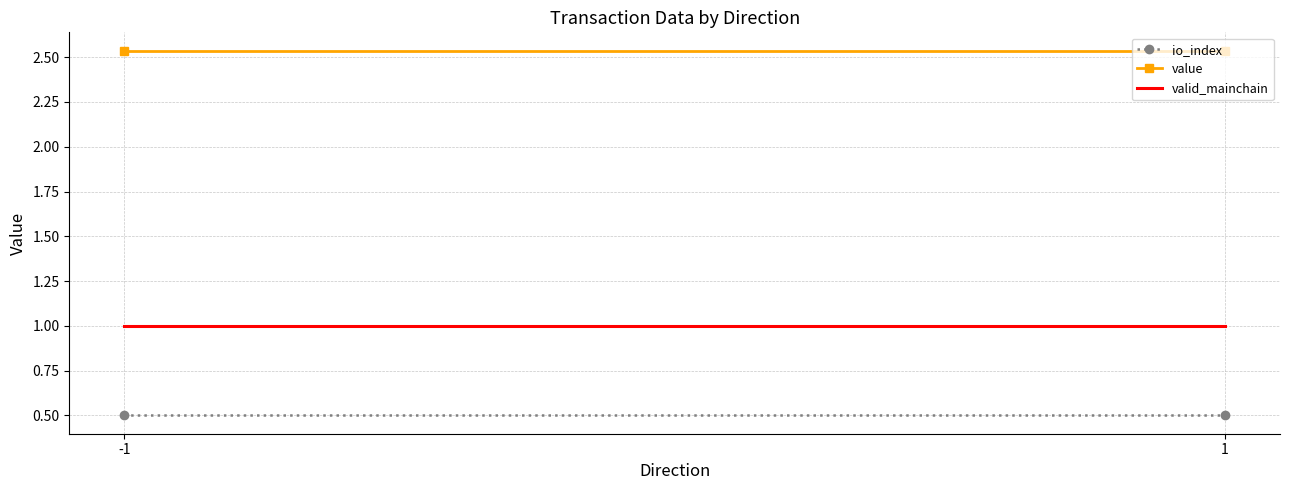

What is the approximate value of value at 1?

2.5